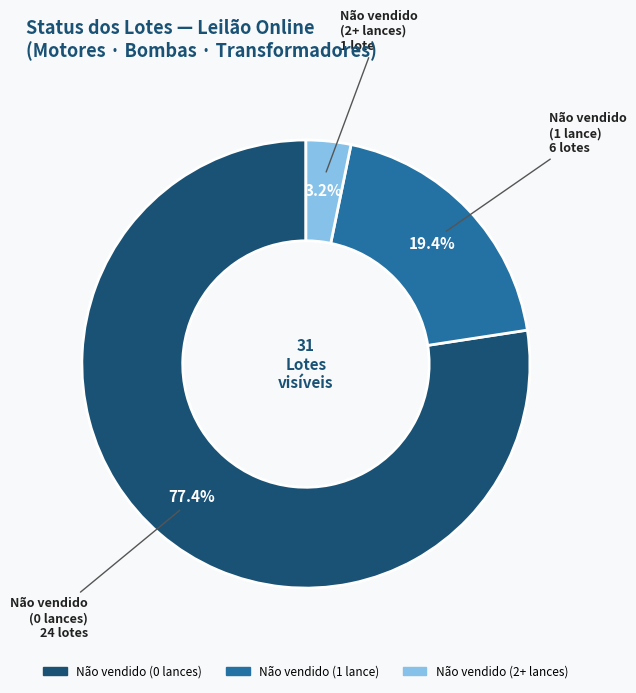

Is there a majority slice in this chart?

Yes